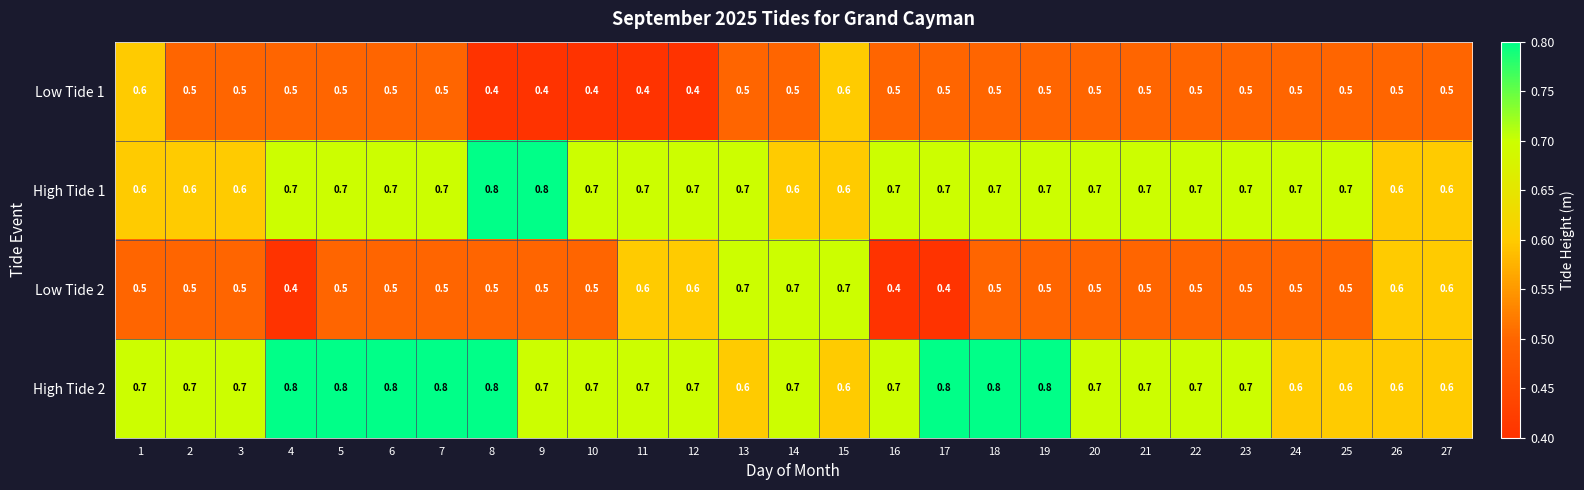

What is the smallest value displayed?

0.4